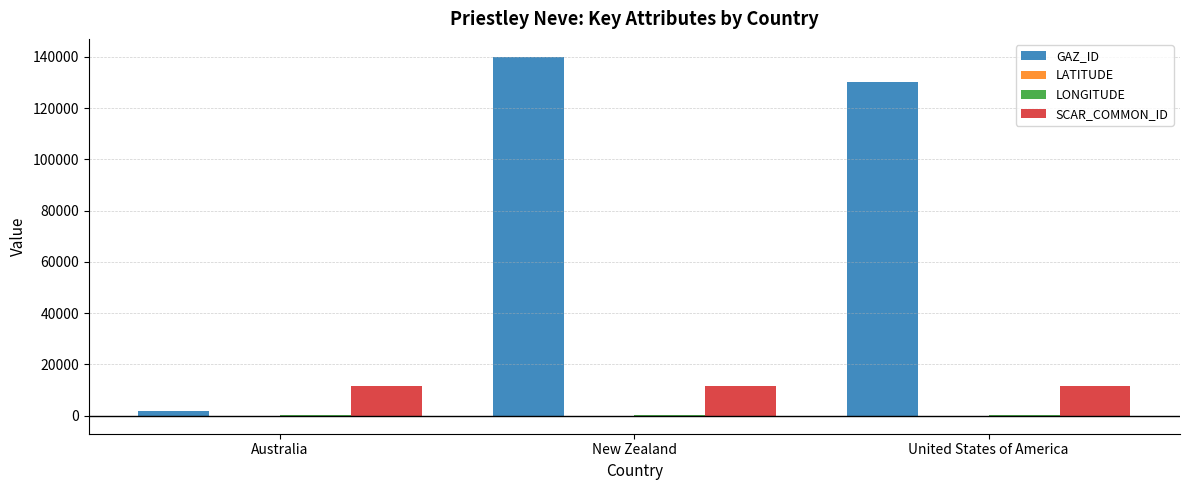

Which series has the largest total across all categories?

GAZ_ID